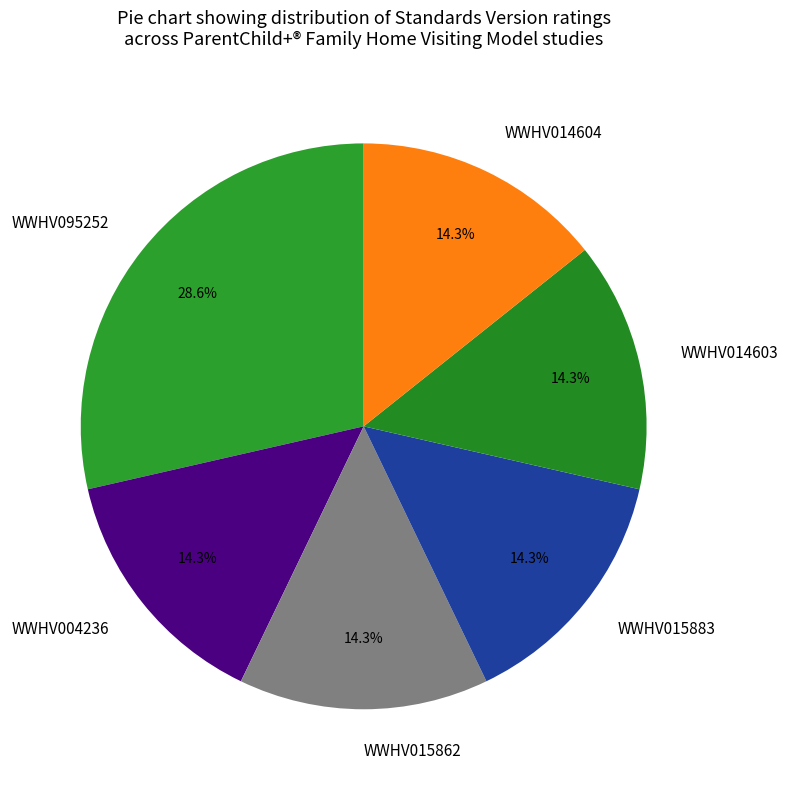

The WWHV015862 slice represents 14% of the pie. True or false?

True